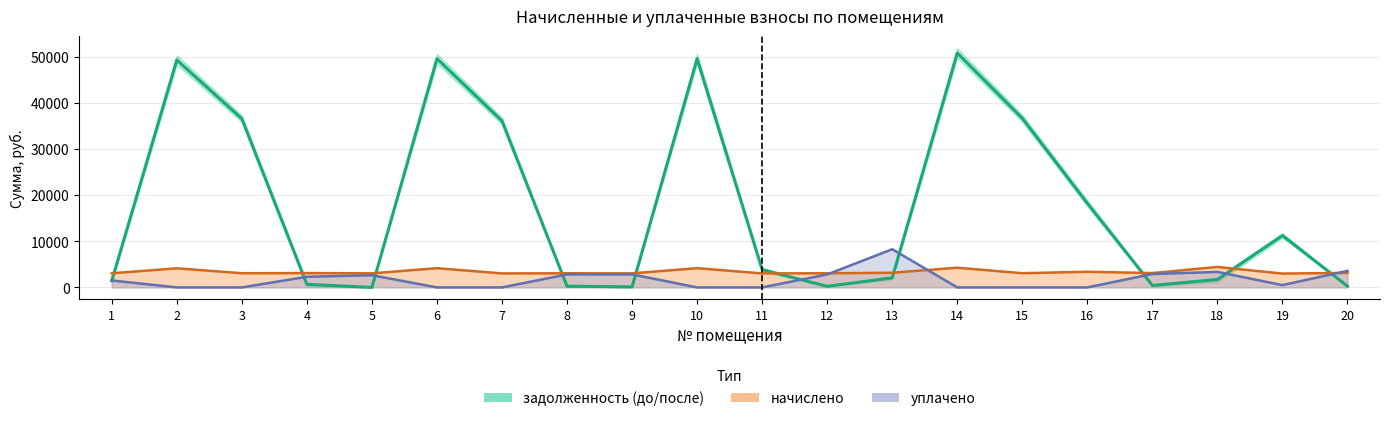

At which category does задолженность (до) reach its first local valley?

5